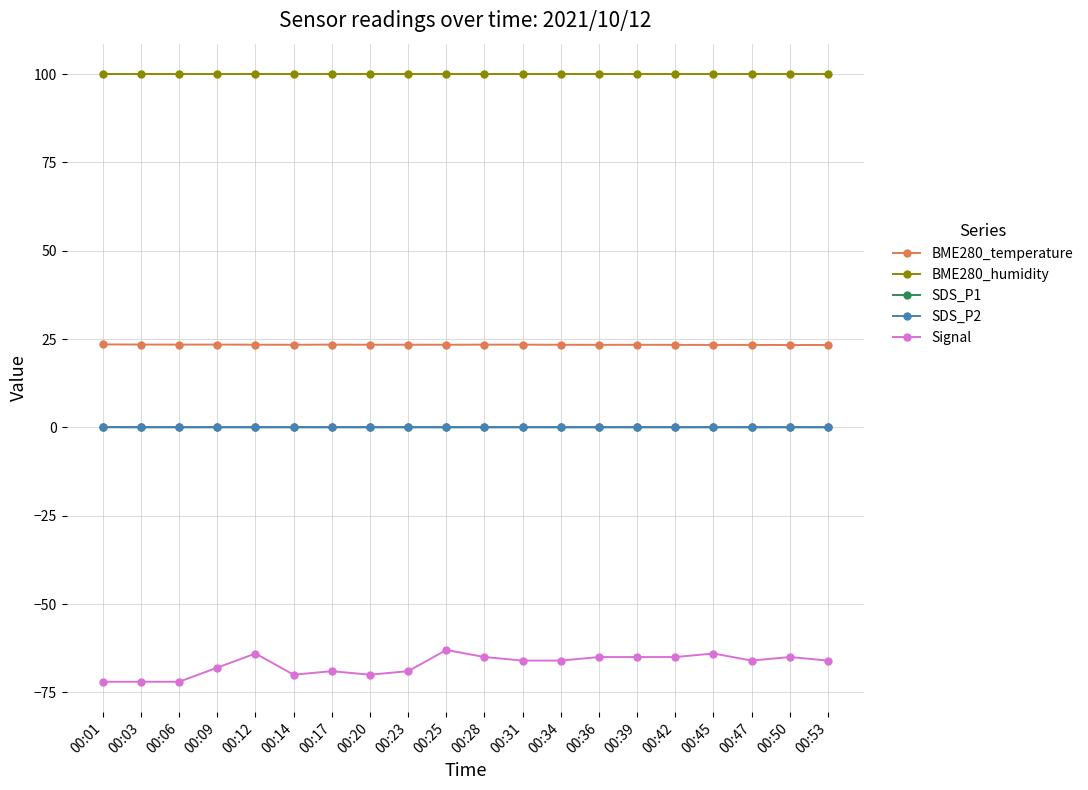

What is the difference between the Signal values at 00:14 and 00:53?

4.0